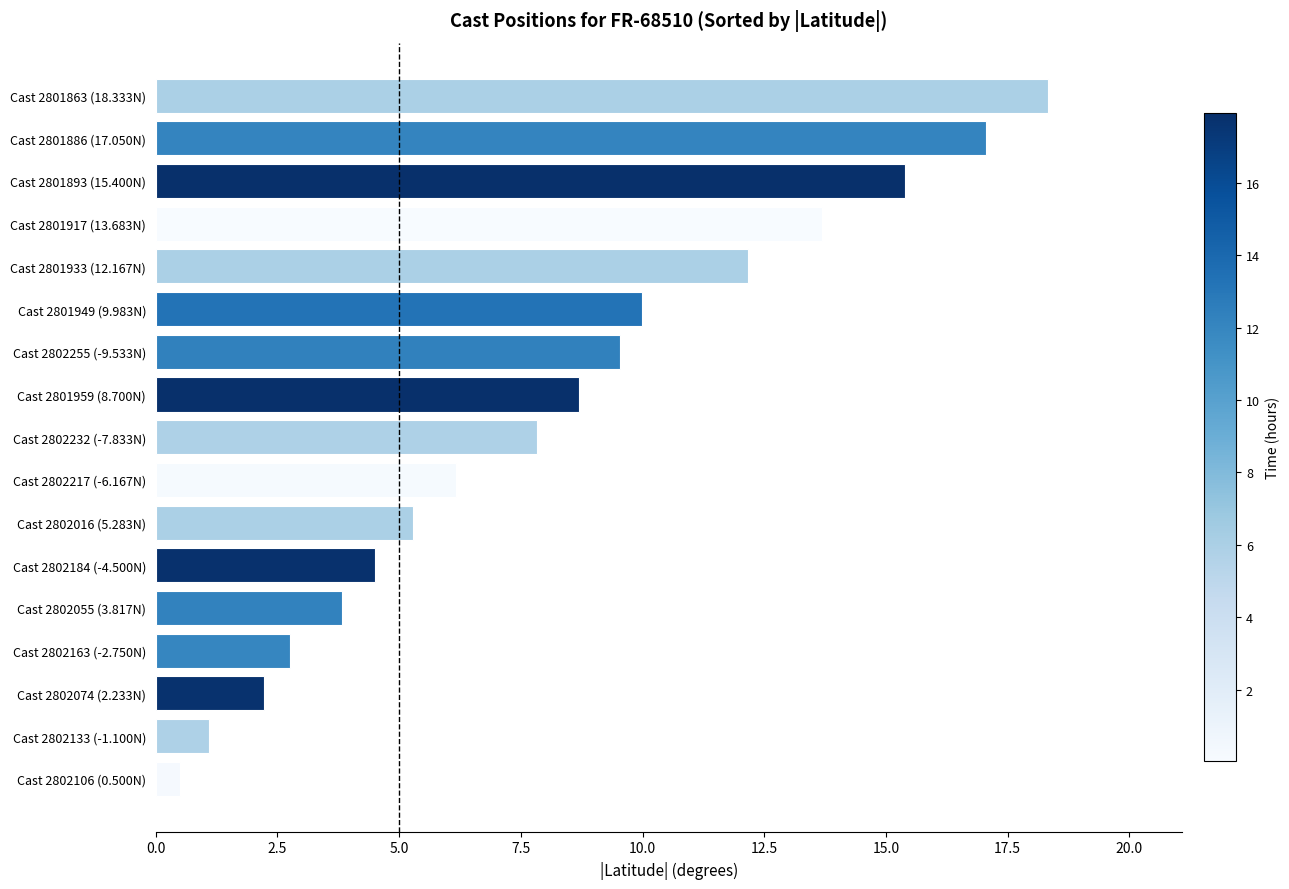

Which has a higher value, Cast 2802055 (3.817N) or Cast 2802163 (-2.750N)?

Cast 2802055 (3.817N)